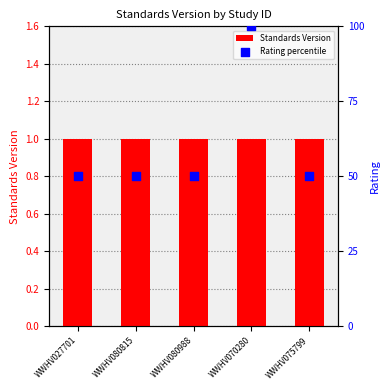

At how many categories does at least one series exceed 92?

1